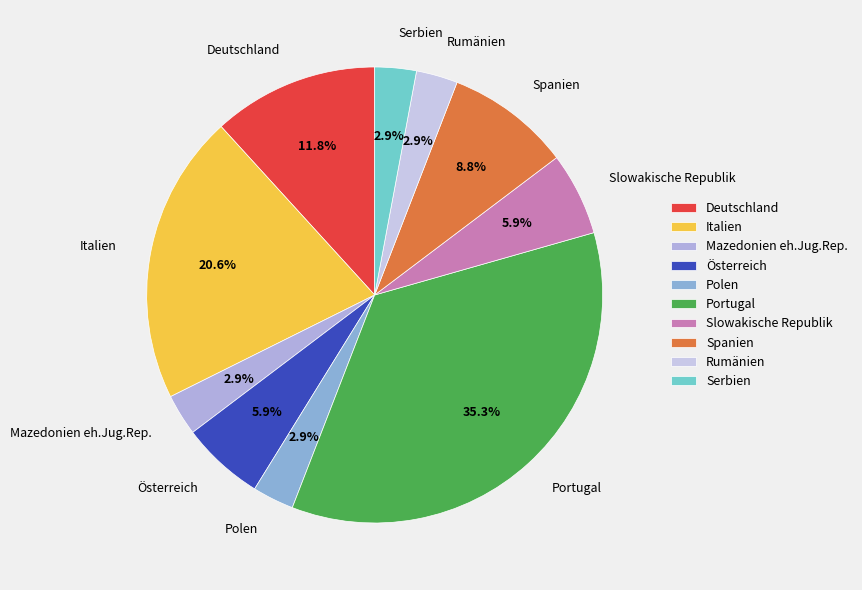

Is Mazedonien eh.Jug.Rep. the majority of the pie?

No